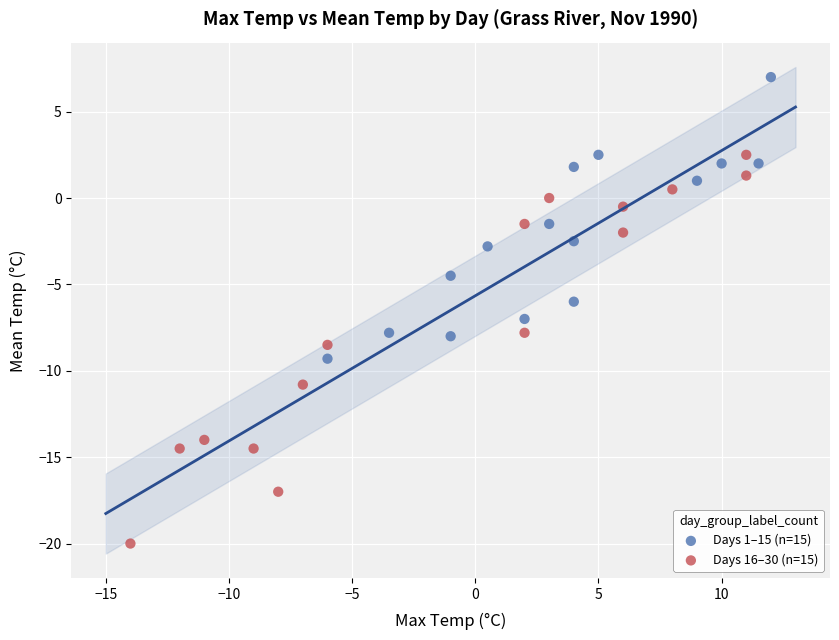

Which series contains the lowest Y value?

Days 16–30 (n=15)